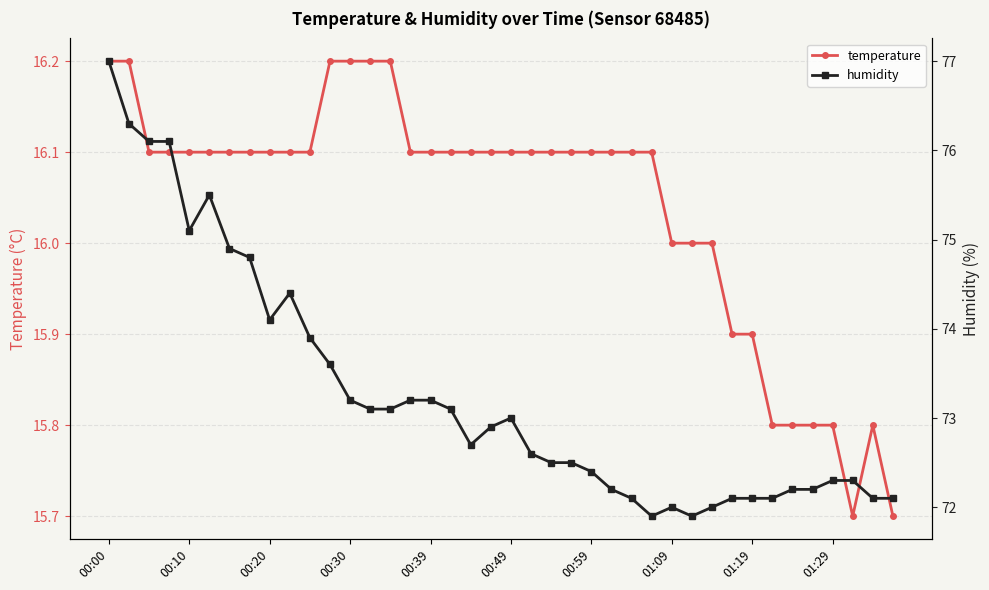

The value of temperature at 00:39 is 16.1. True or false?

True